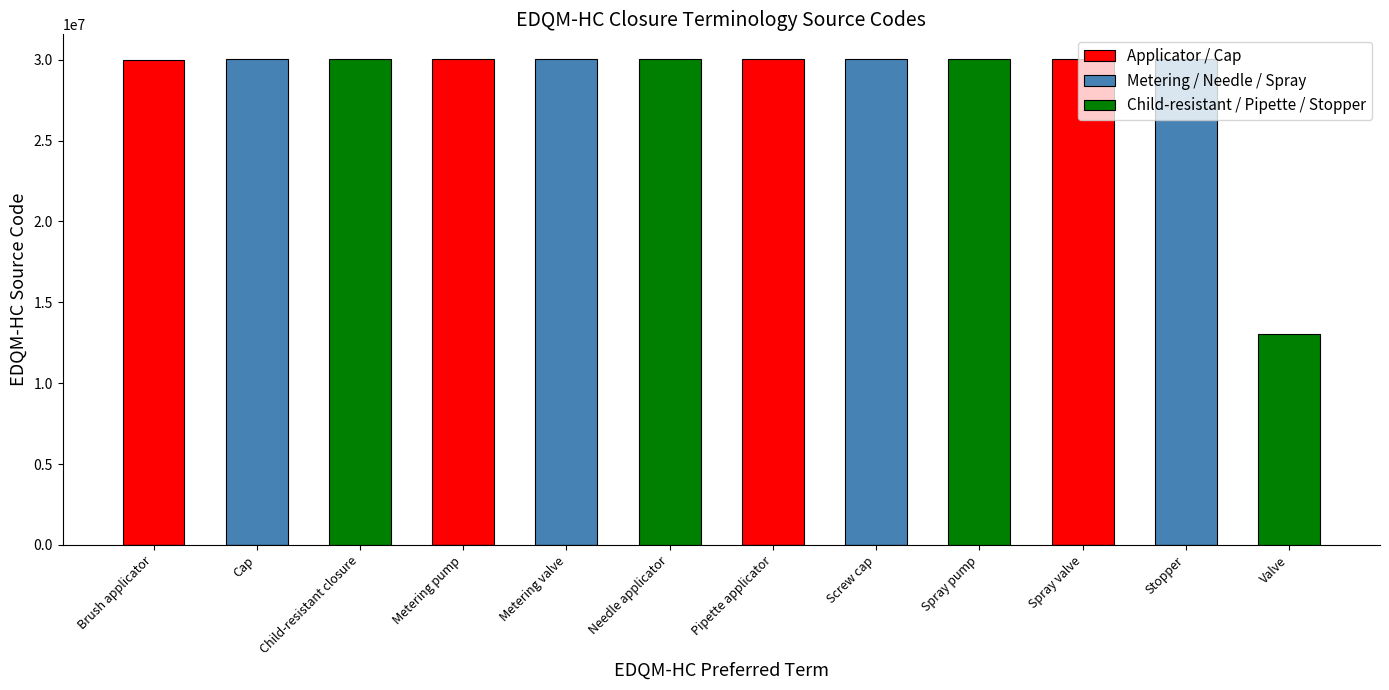

How many values in Metering / Needle / Spray are above zero?

4